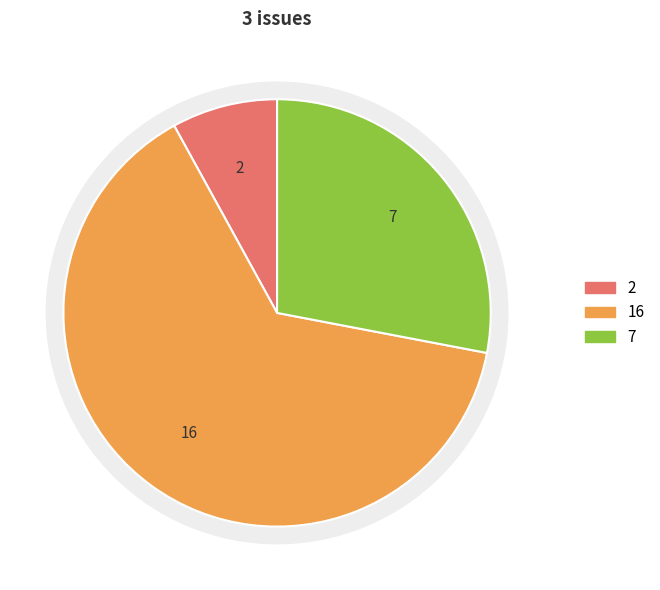

To the nearest percent, what is the average slice percentage?

33%